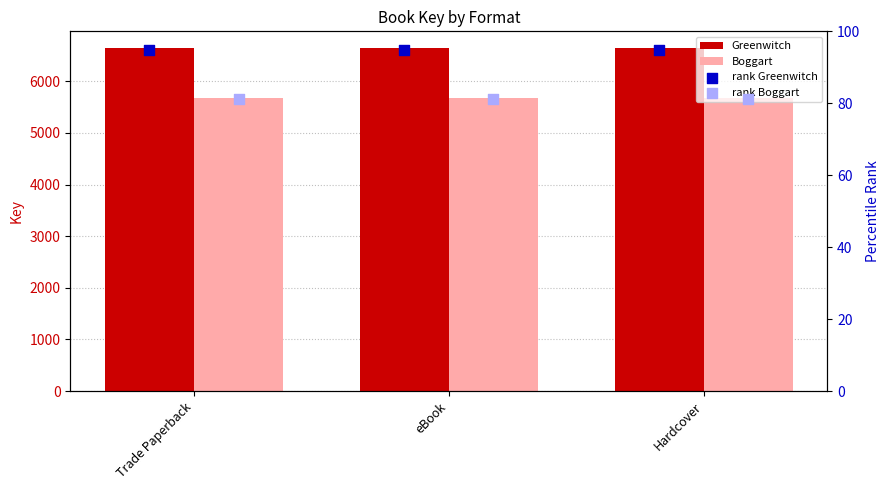

Is the value of Greenwitch at Hardcover greater than the value of rank Greenwitch at Trade Paperback?

Yes